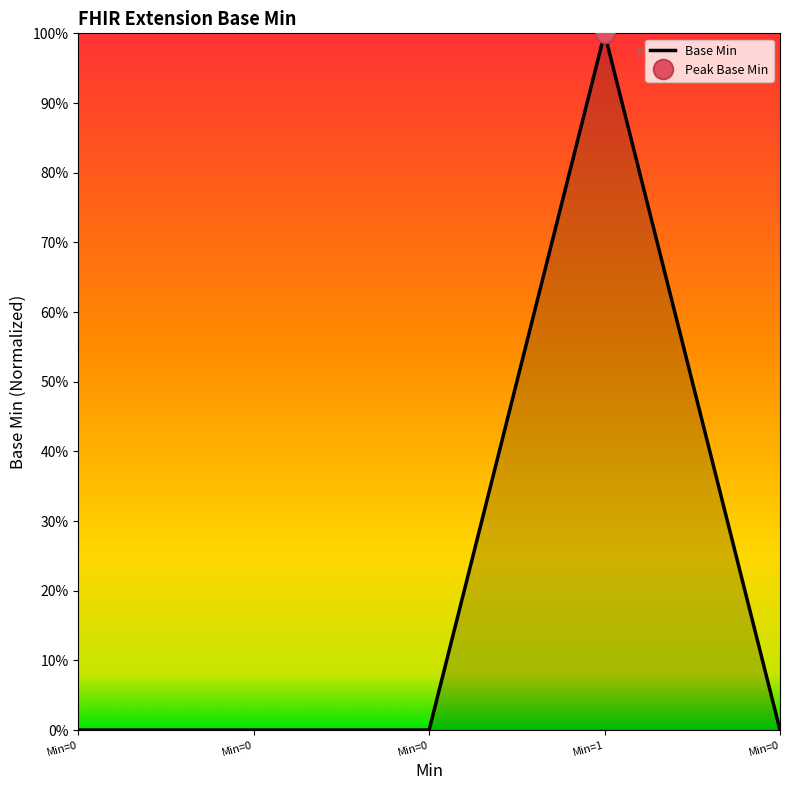

Is it true that the value at Min=1 is 2?

False